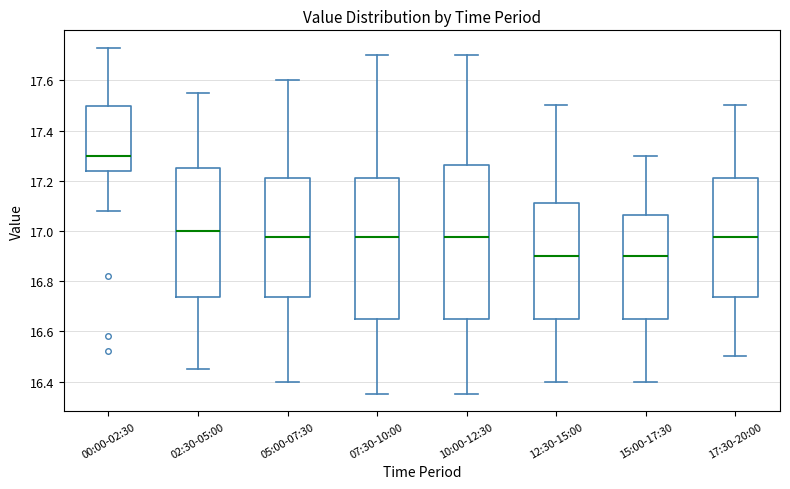

Reading left to right, read every box against the y-axis: the position of its median line, the range the box covers, and the ends of its whiskers. The values are not printed on the chart, so give them approximately, as read against the axis.

00:00-02:30: median 17.30, box 17.24 to 17.50, whiskers 17.08 to 17.74
02:30-05:00: median 17.00, box 16.74 to 17.26, whiskers 16.46 to 17.56
05:00-07:30: median 16.98, box 16.74 to 17.22, whiskers 16.40 to 17.60
07:30-10:00: median 16.98, box 16.66 to 17.22, whiskers 16.36 to 17.70
10:00-12:30: median 16.98, box 16.66 to 17.26, whiskers 16.36 to 17.70
12:30-15:00: median 16.90, box 16.66 to 17.12, whiskers 16.40 to 17.50
15:00-17:30: median 16.90, box 16.66 to 17.06, whiskers 16.40 to 17.30
17:30-20:00: median 16.98, box 16.74 to 17.22, whiskers 16.50 to 17.50